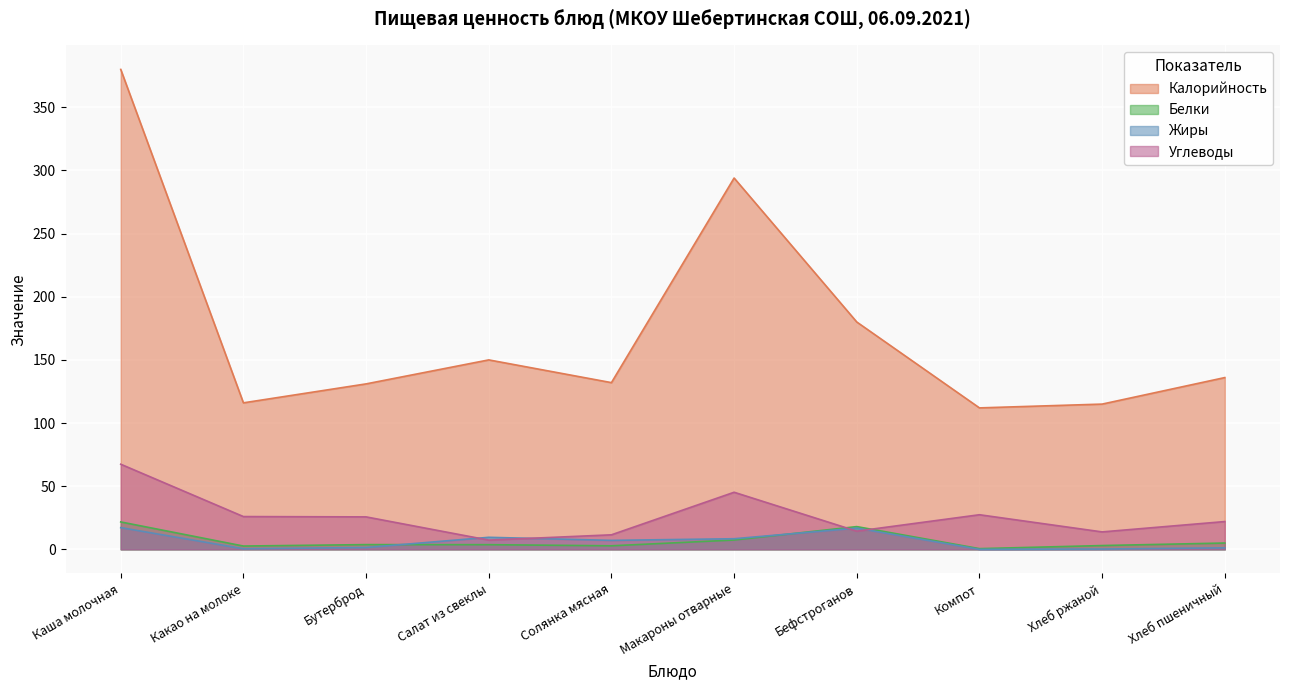

Reading left to right, list all the values displayed in this chart.

Калорийность: Каша молочная=380.0	Какао на молоке=116.0	Бутерброд=131.0	Салат из свеклы=150.0	Солянка мясная=132.0	Макароны отварные=294.0	Бефстроганов=180.0	Компот=112.0	Хлеб ржаной=115.0	Хлеб пшеничный=136.0
Белки: Каша молочная=21.7	Какао на молоке=2.6	Бутерброд=3.8	Салат из свеклы=3.7	Солянка мясная=2.8	Макароны отварные=7.4	Бефстроганов=18.0	Компот=0.6	Хлеб ржаной=3.0	Хлеб пшеничный=5.0
Жиры: Каша молочная=17.2	Какао на молоке=0.5	Бутерброд=1.4	Салат из свеклы=9.5	Солянка мясная=7.1	Макароны отварные=8.4	Бефстроганов=16.8	Компот=0.0	Хлеб ржаной=0.2	Хлеб пшеничный=1.2
Углеводы: Каша молочная=67.4	Какао на молоке=25.9	Бутерброд=25.7	Салат из свеклы=7.3	Солянка мясная=11.5	Макароны отварные=45.2	Бефстроганов=14.4	Компот=27.4	Хлеб ржаной=13.8	Хлеб пшеничный=22.0